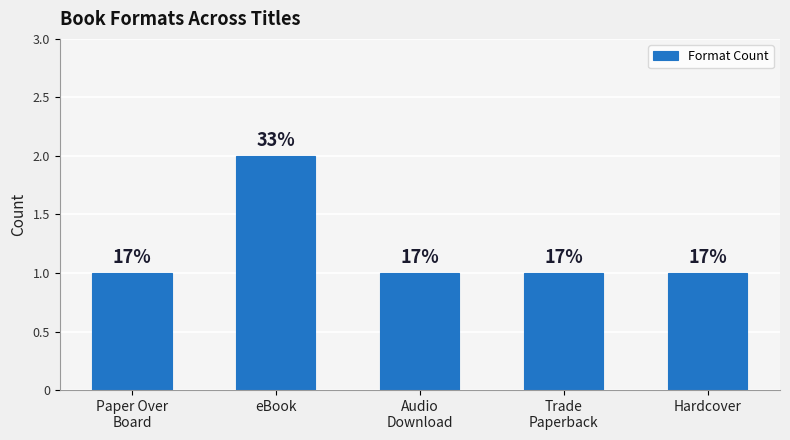

Does the chart contain any negative values?

No